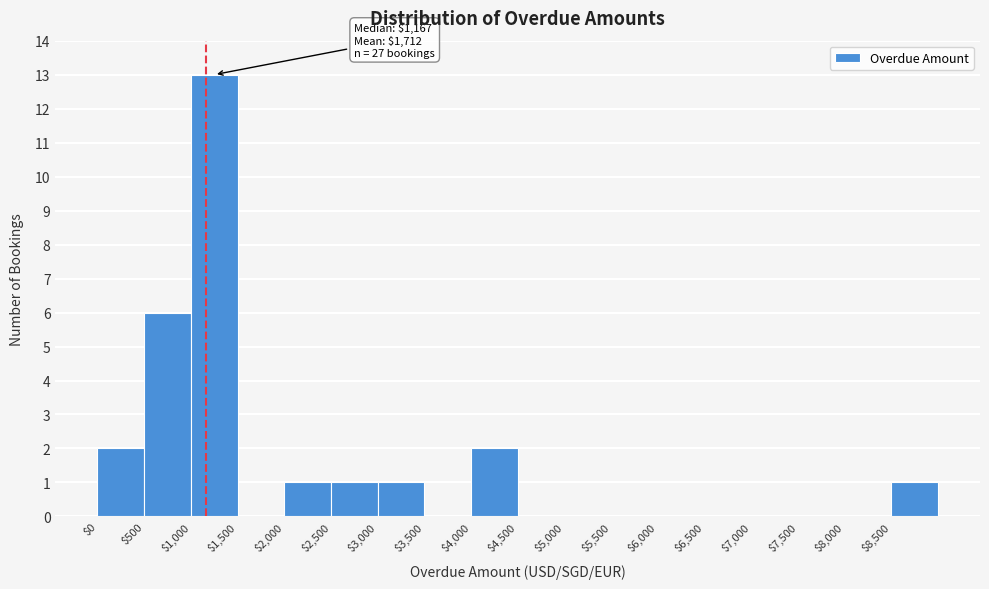

Over which range of the x-axis is the bar tallest?

1000 to 1500